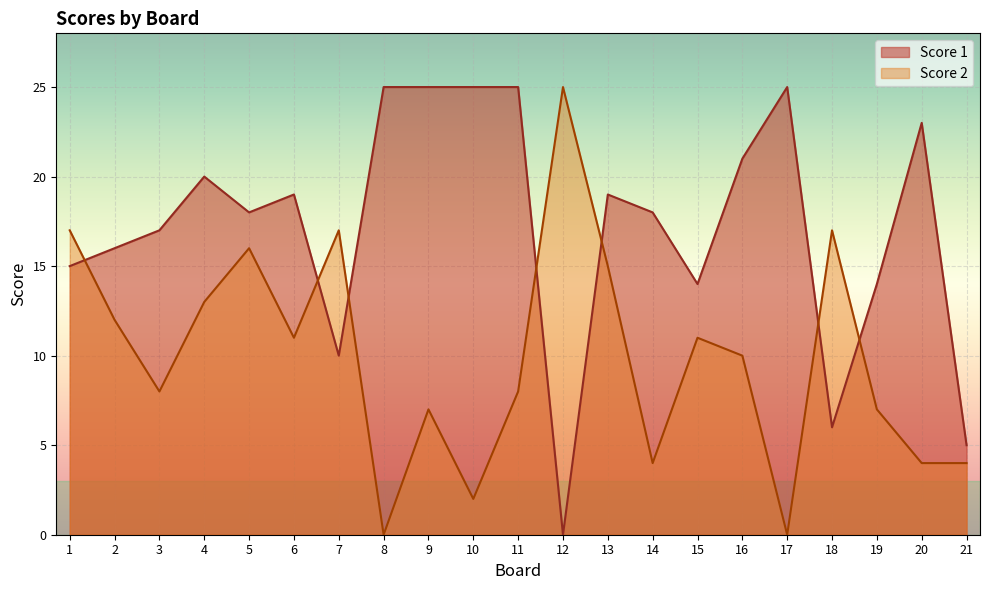

What is the difference between the maximum and minimum values in the Score 1 series?

25